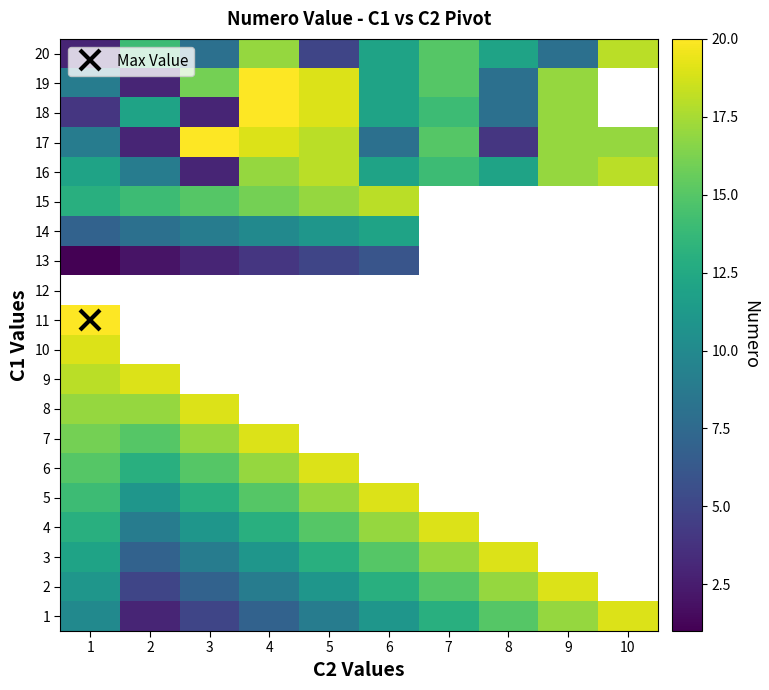

At which category is the sum across all series the highest?

1